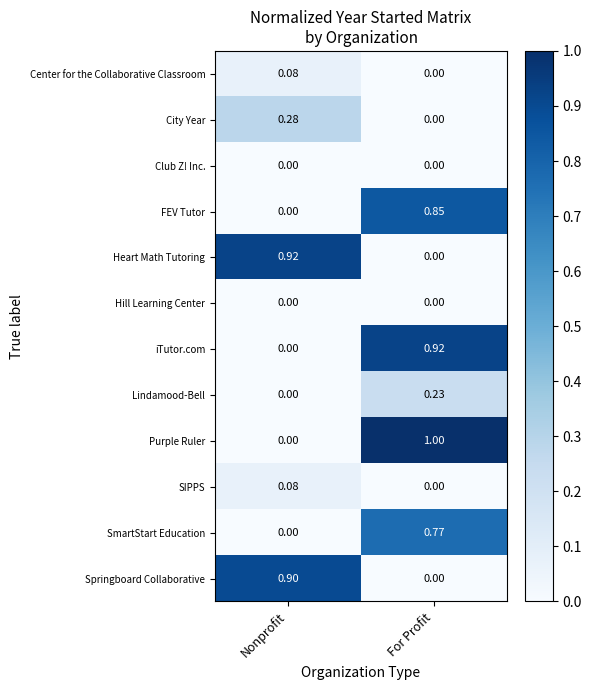

Which category has the highest value in the City Year series?

Nonprofit